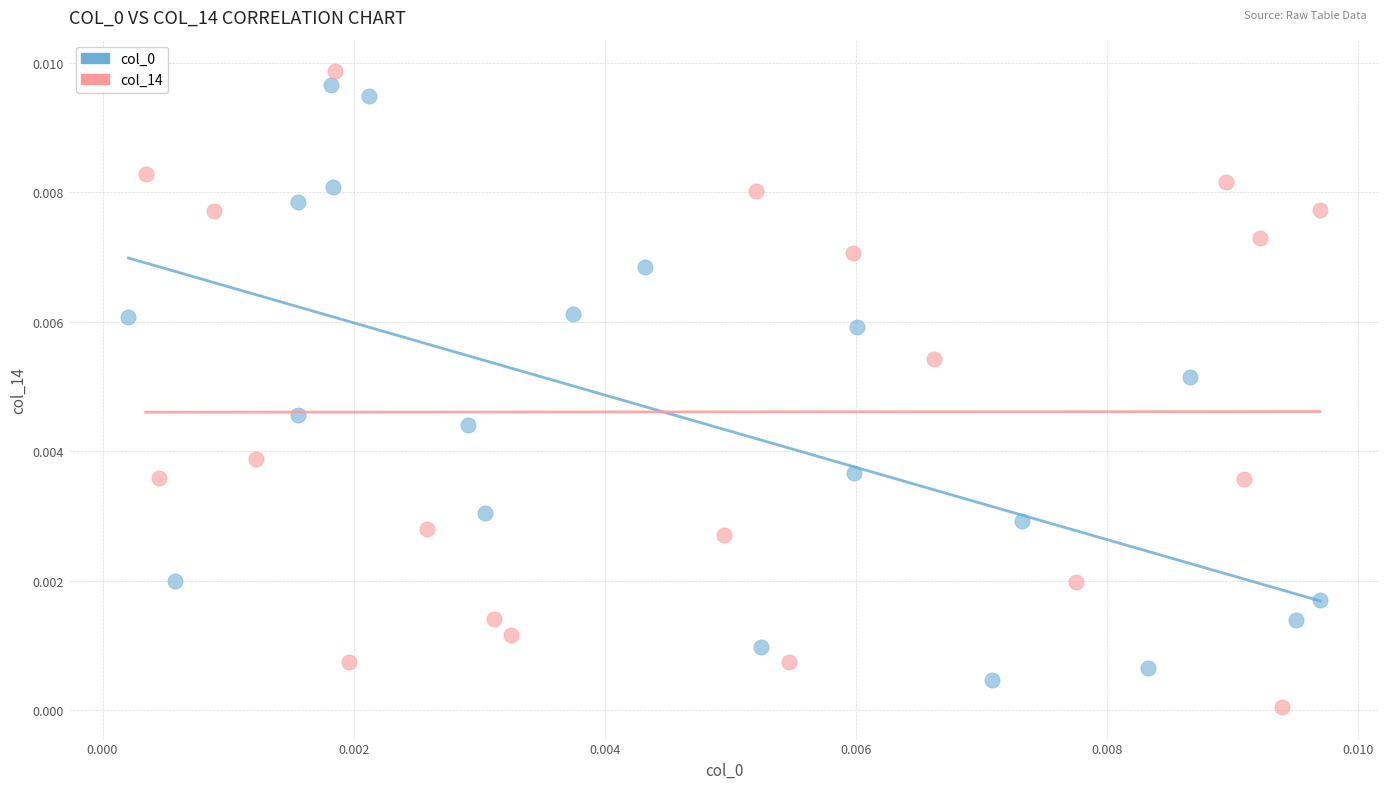

Which series contains the lowest Y value?

col_14